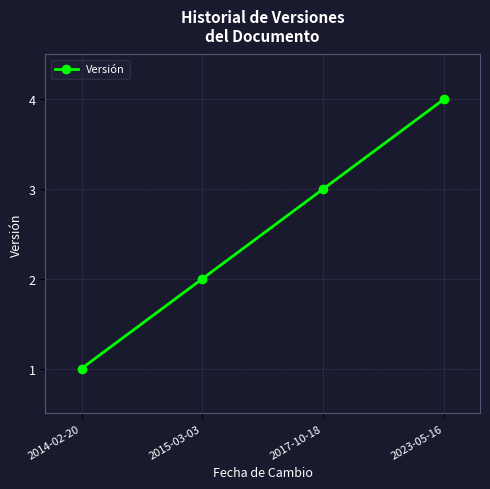

Reading left to right, transcribe all the data shown in this chart.

2014-02-20=1	2015-03-03=2	2017-10-18=3	2023-05-16=4